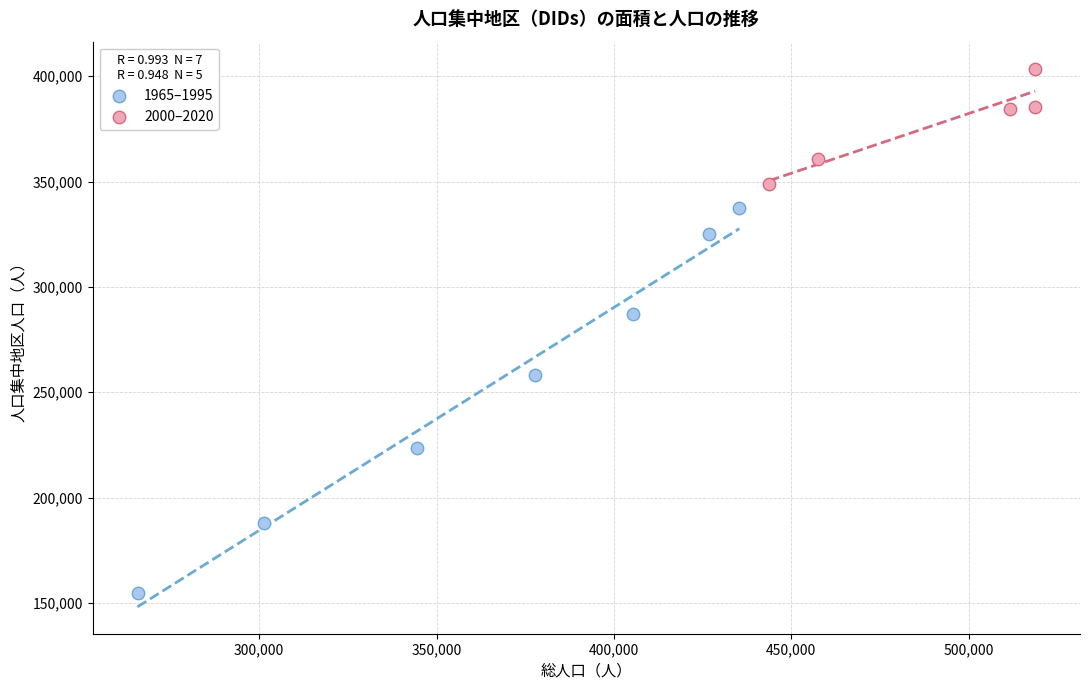

Which series contains the lowest Y value?

1965–1995